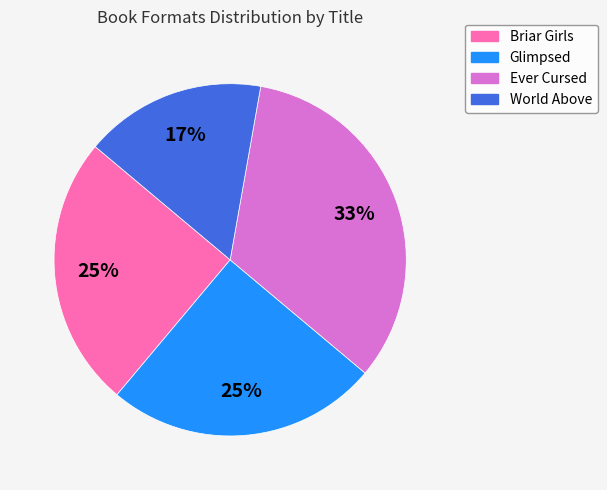

How many slices are in this pie chart?

4